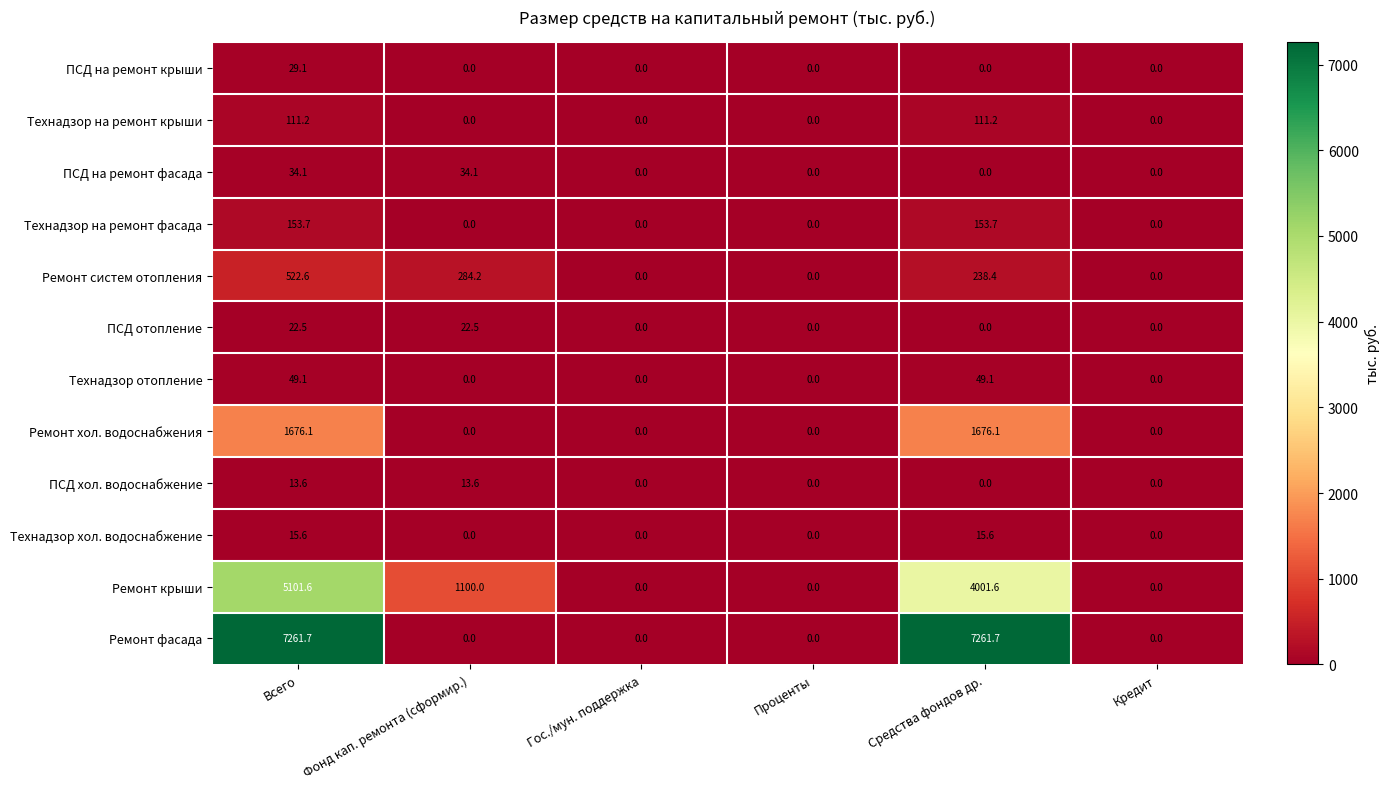

At how many categories does at least one series exceed 4597?

2